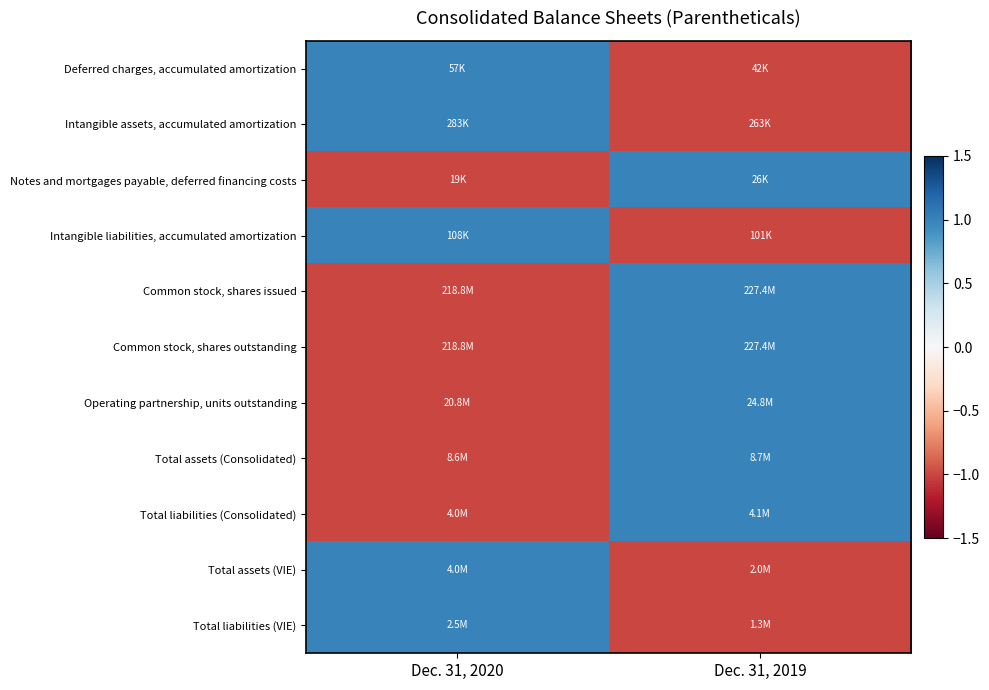

At Dec. 31, 2019, list the series in order from smallest to largest.

Deferred charges, accumulated amortization, Intangible assets, accumulated amortization, Intangible liabilities, accumulated amortization, Total assets (VIE), Total liabilities (VIE), Notes and mortgages payable, deferred financing costs, Common stock, shares issued, Common stock, shares outstanding, Operating partnership, units outstanding, Total assets (Consolidated), Total liabilities (Consolidated)